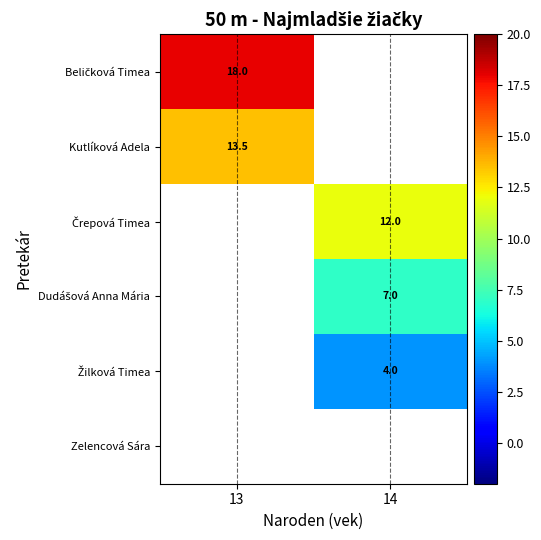

At how many categories does at least one series exceed 16?

1